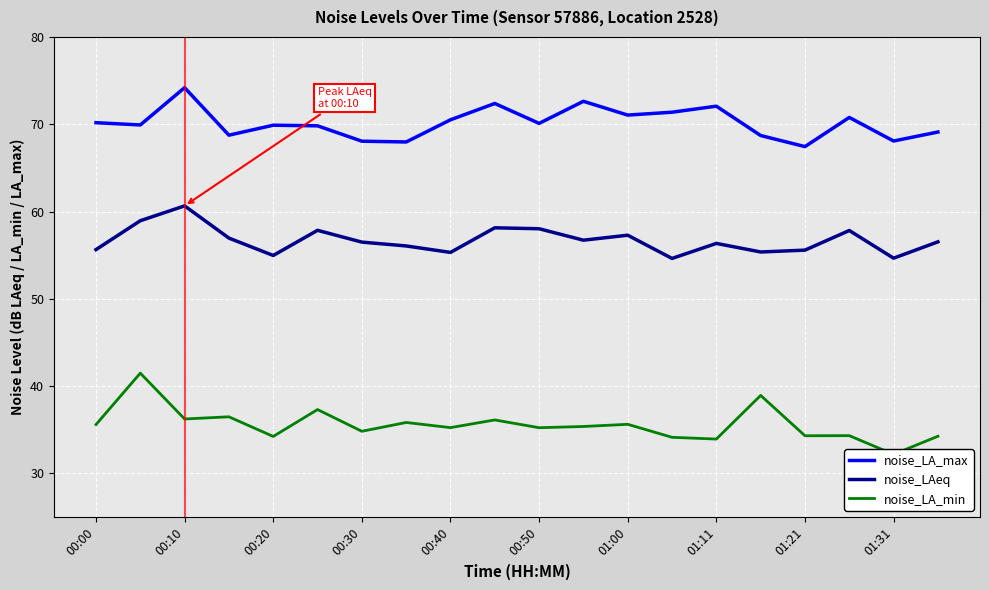

True or false: noise_LAeq and noise_LA_max cross at least once.

False